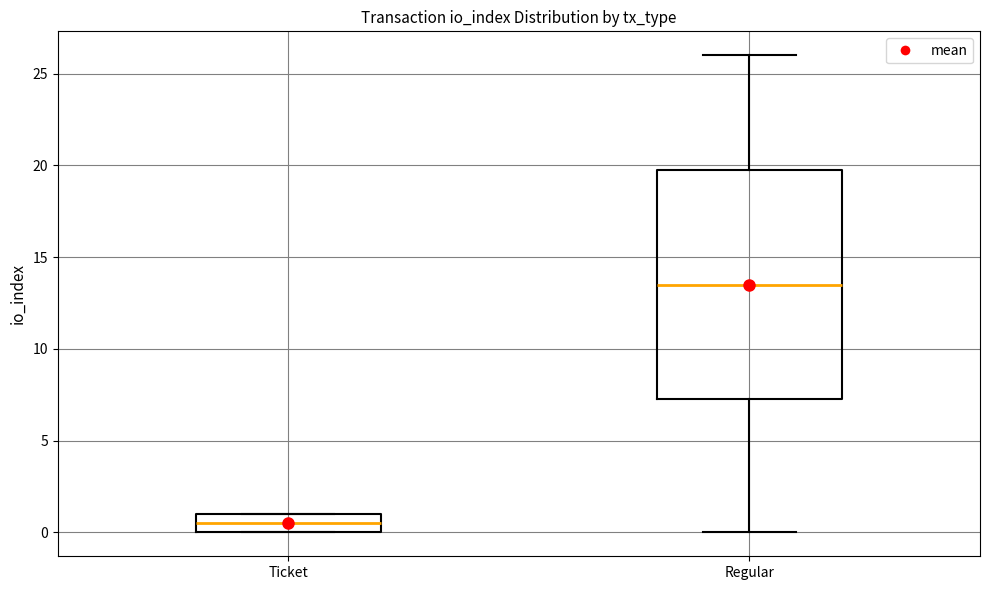

Where does the median line of the box for Ticket sit on the y-axis? The values are not printed on the chart, so give them approximately, as read against the axis.

0.5